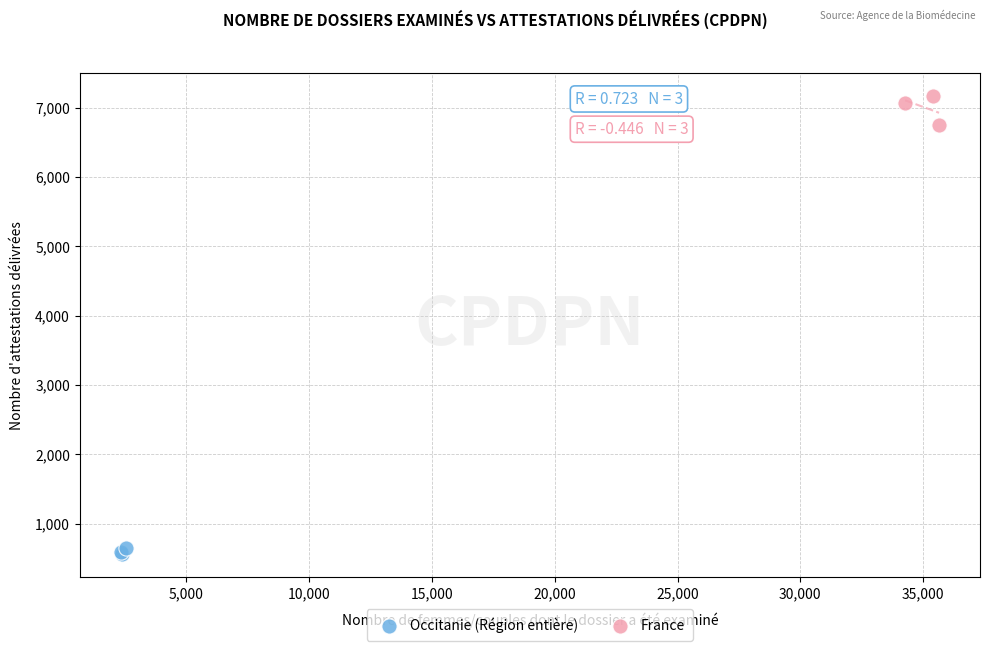

What are all the series names shown in the legend?

Occitanie (Région entière), France